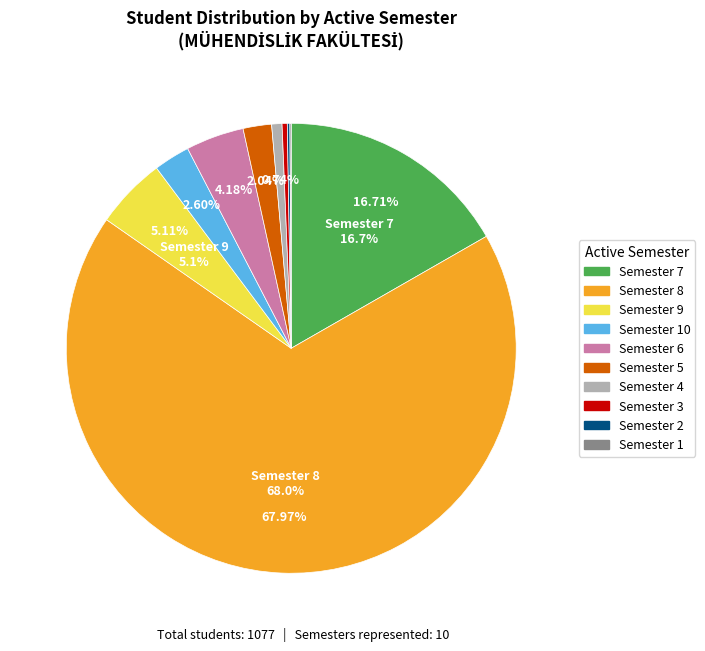

Does any single category account for the majority?

Yes